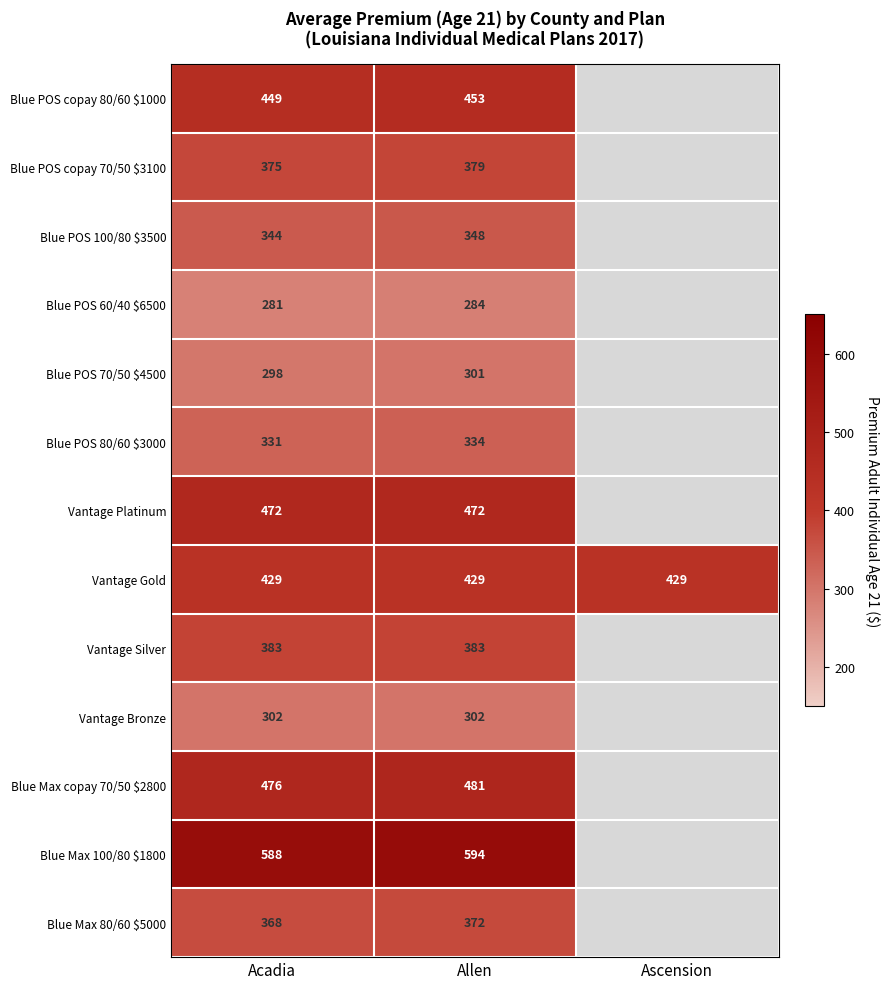

Is the value of Vantage Gold at Allen greater than the value of Blue POS 60/40 $6500 at Allen?

Yes